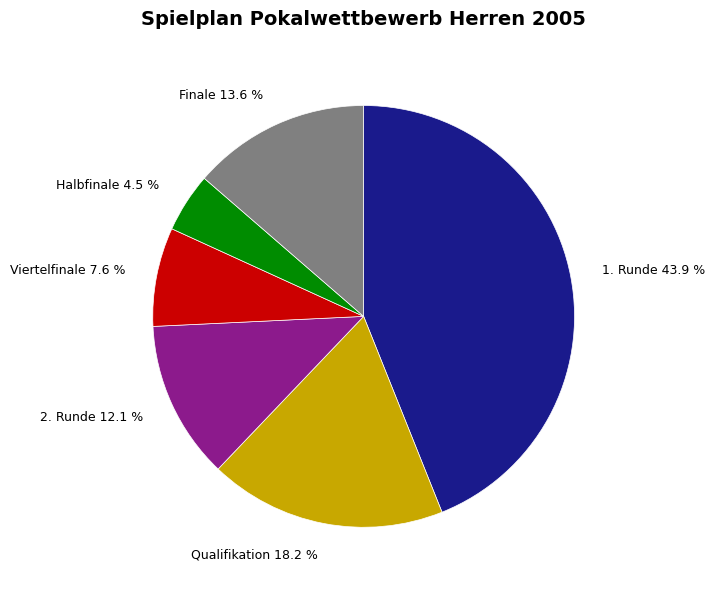

Rank the categories by value from lowest to highest.

Halbfinale 4.5 %, Viertelfinale 7.6 %, 2. Runde 12.1 %, Finale 13.6 %, Qualifikation 18.2 %, 1. Runde 43.9 %